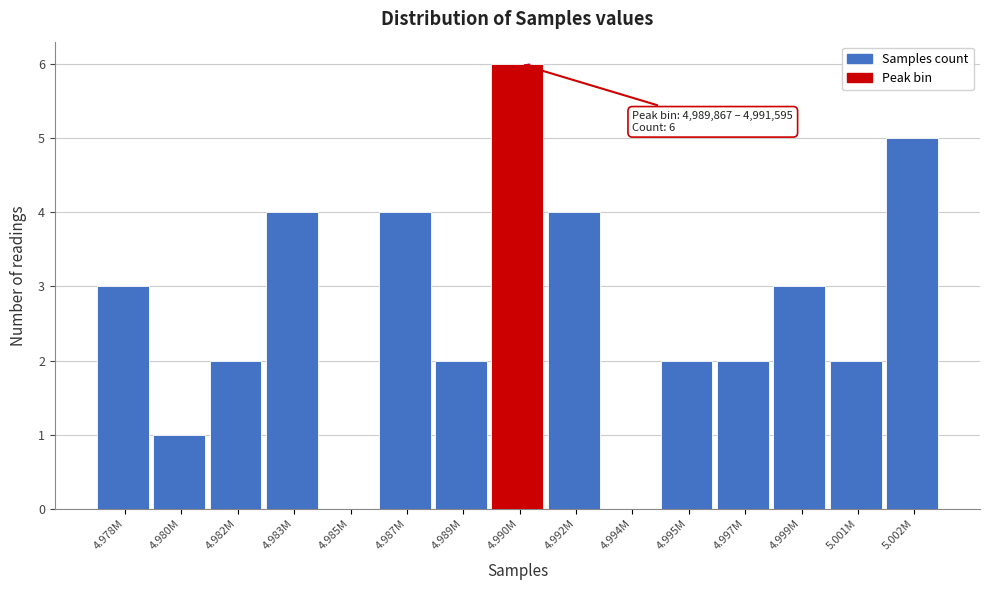

Reading left to right, list all the values displayed in this chart.

4.978M=3	4.980M=1	4.982M=2	4.983M=4	4.985M=0	4.987M=4	4.989M=2	4.990M=6	4.992M=4	4.994M=0	4.995M=2	4.997M=2	4.999M=3	5.001M=2	5.002M=5